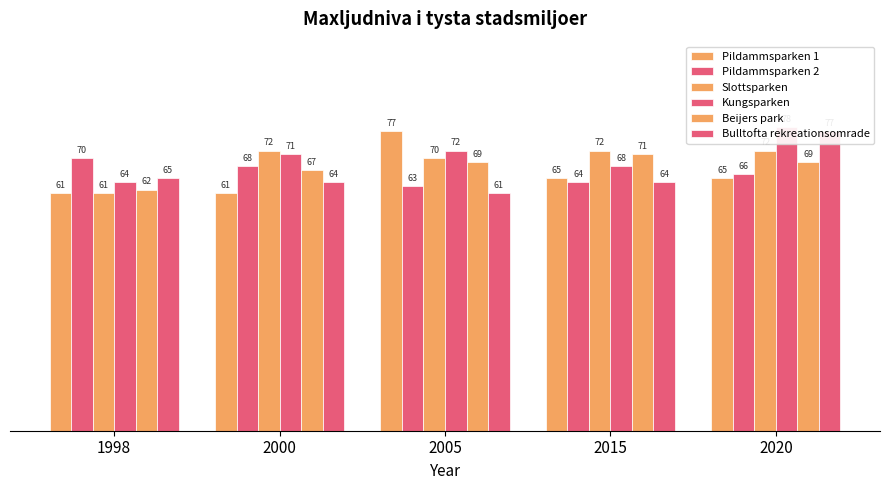

What is the average value of the Slottsparken series?

69